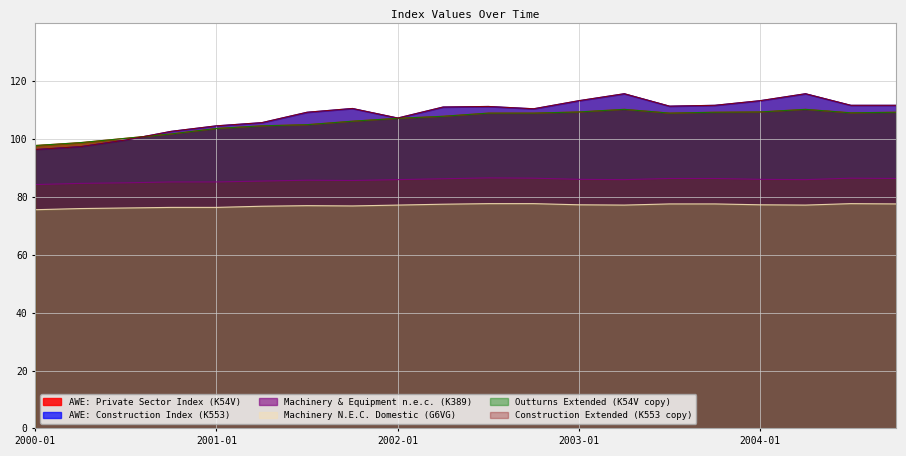

In AWE: Construction Index (K553), how many points are higher than both neighbors (excluding endpoints)?

4